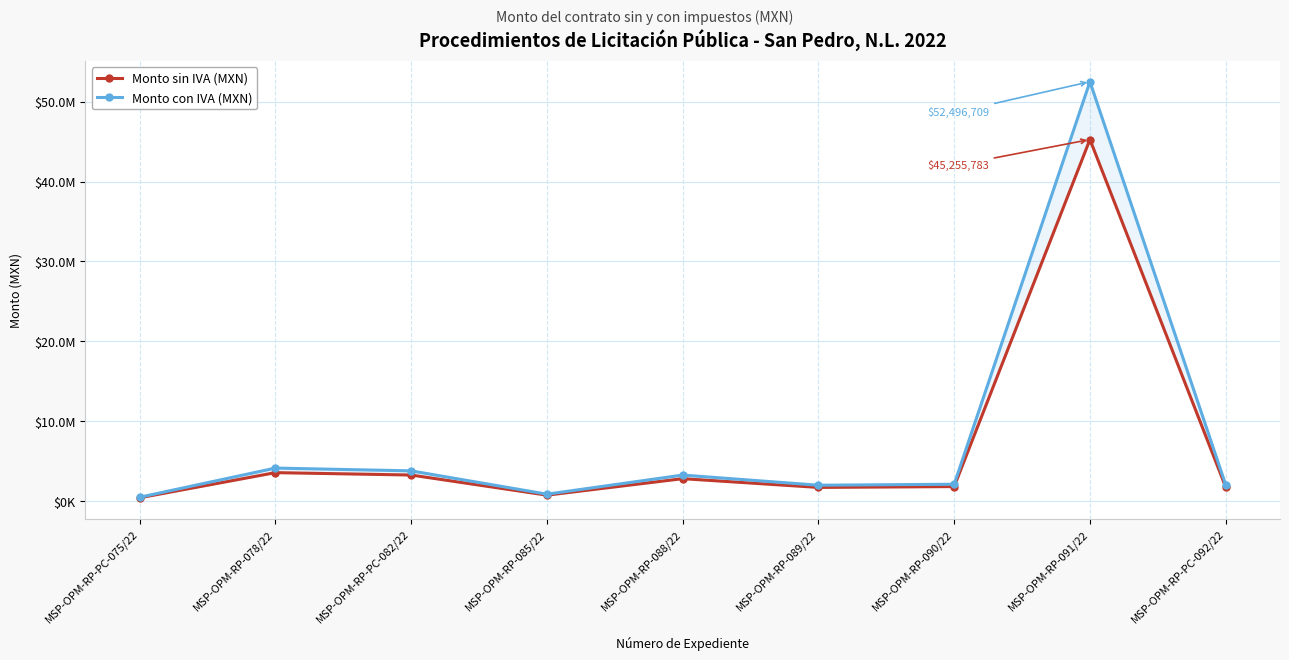

List the series in order of their overall mean, lowest first.

Monto sin IVA (MXN), Monto con IVA (MXN)